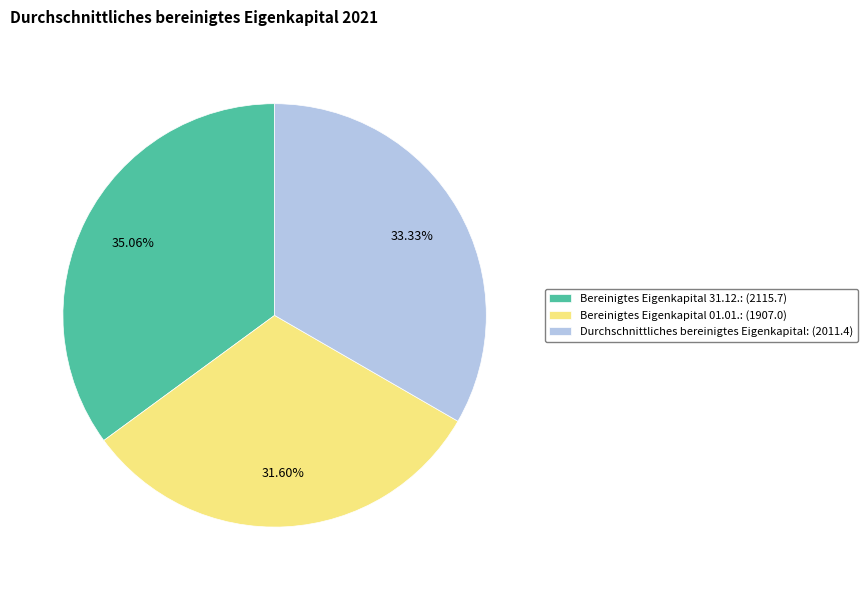

Is there a majority slice in this chart?

No